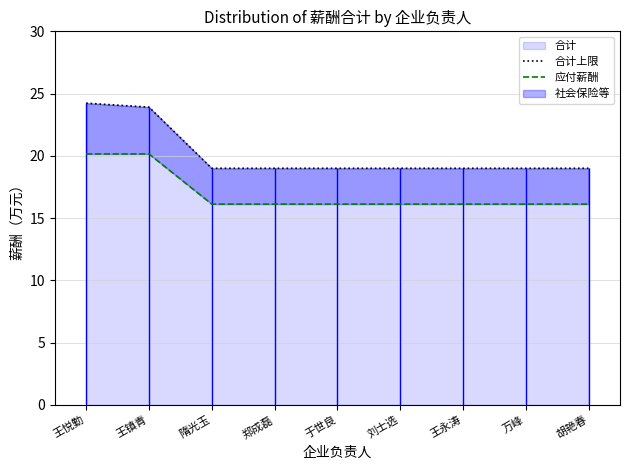

Reading left to right, what are all the values shown in this chart?

合计上限: 王悦勤=24.2	王镇青=23.9	隋光玉=19.0	郑成磊=19.0	于世良=19.0	刘士选=19.0	王永涛=19.0	万峰=19.0	胡艳春=19.0
应付薪酬: 王悦勤=20.1	王镇青=20.1	隋光玉=16.1	郑成磊=16.1	于世良=16.1	刘士选=16.1	王永涛=16.1	万峰=16.1	胡艳春=16.1